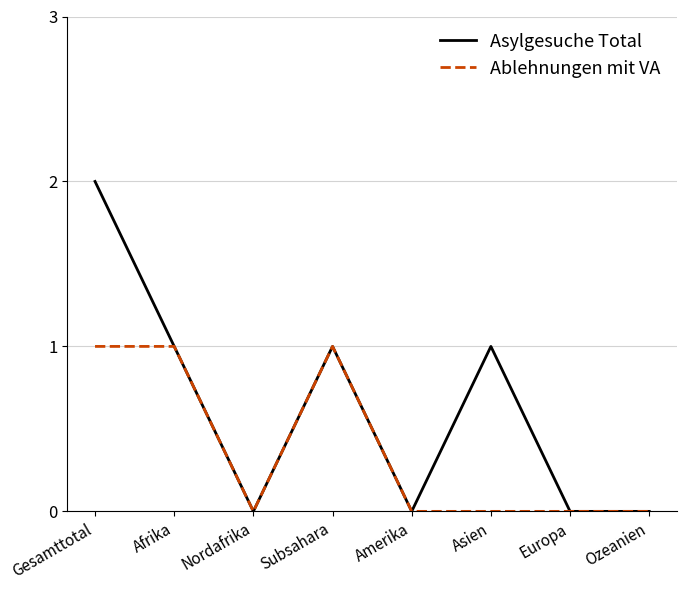

Where is the first local minimum for Asylgesuche Total?

Nordafrika